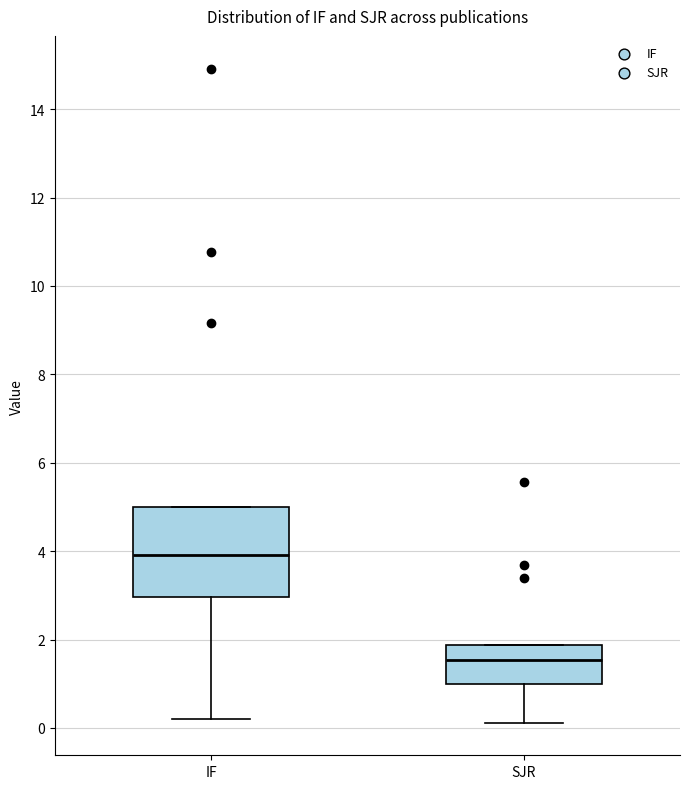

Comparing the boxes themselves (not the whiskers), which one is the tallest?

IF